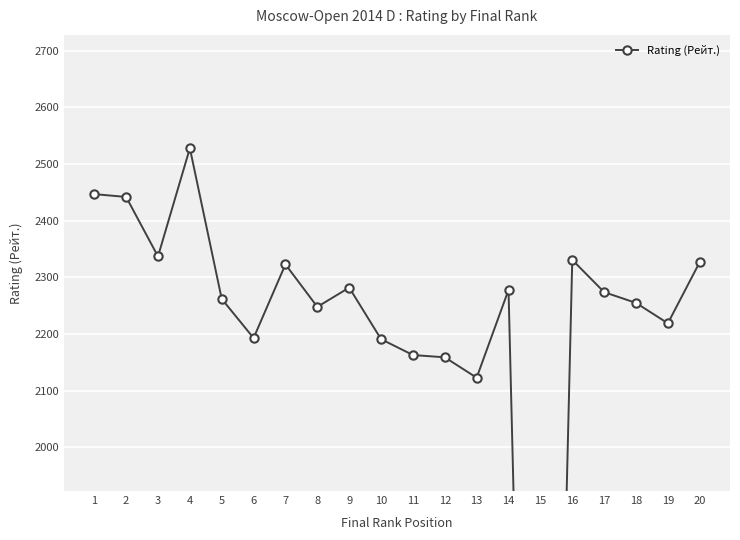

What is the ratio of the value at 1 to the value at 3?

1.0